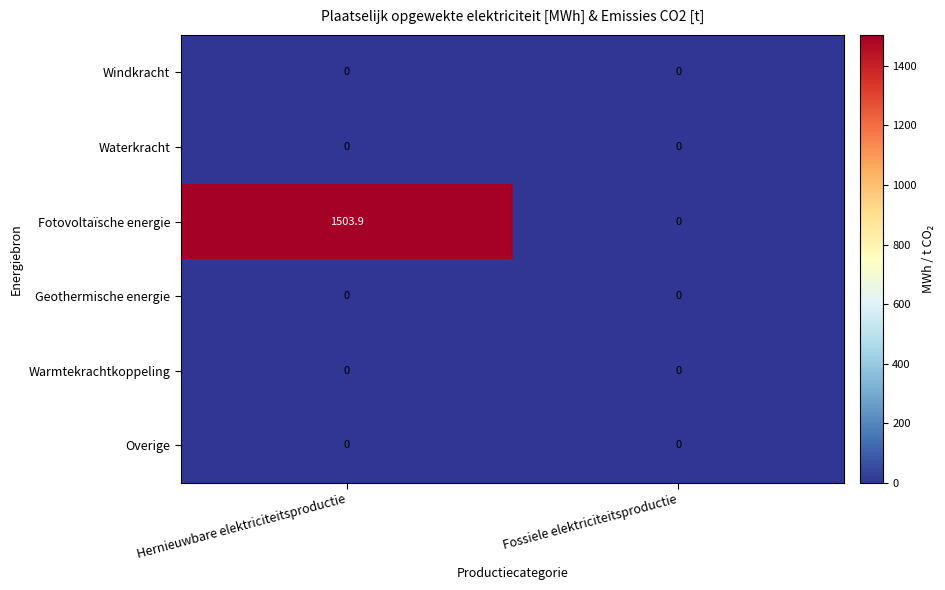

Which series has the widest spread of values?

Fotovoltaïsche energie